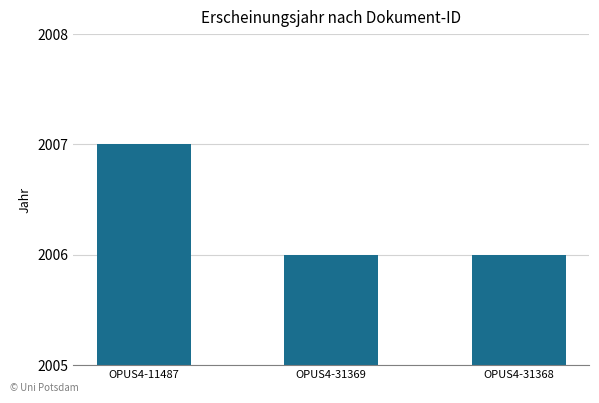

What is the sum of all values?

6019